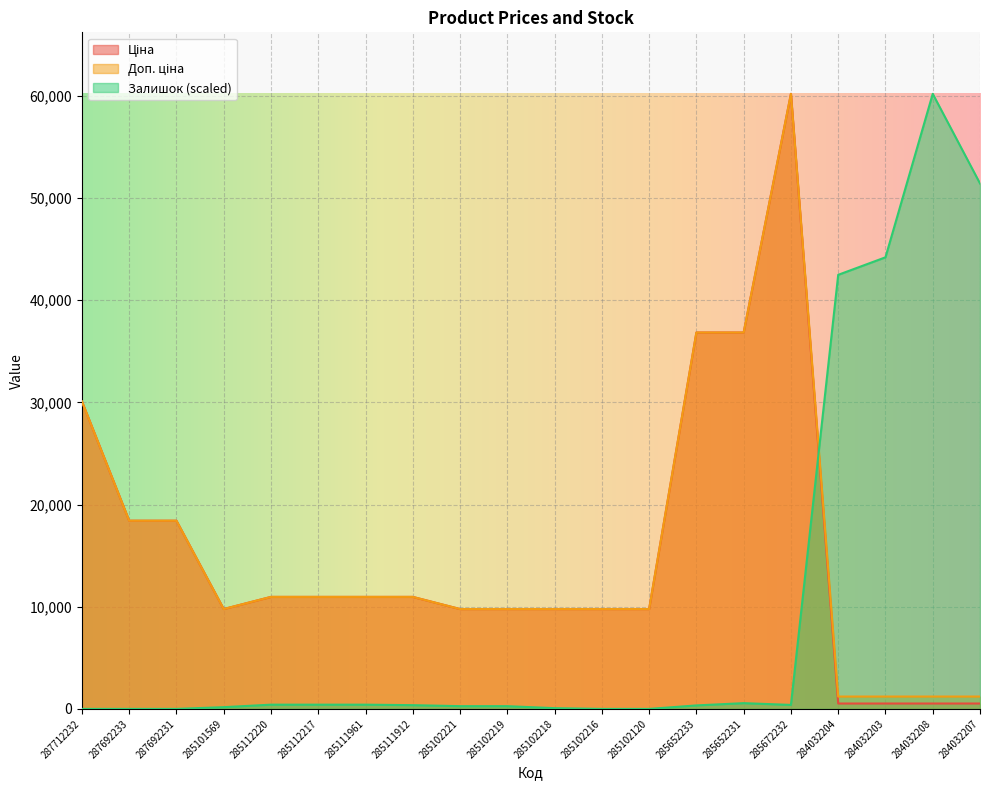

Which series has the largest total across all categories?

Доп. ціна